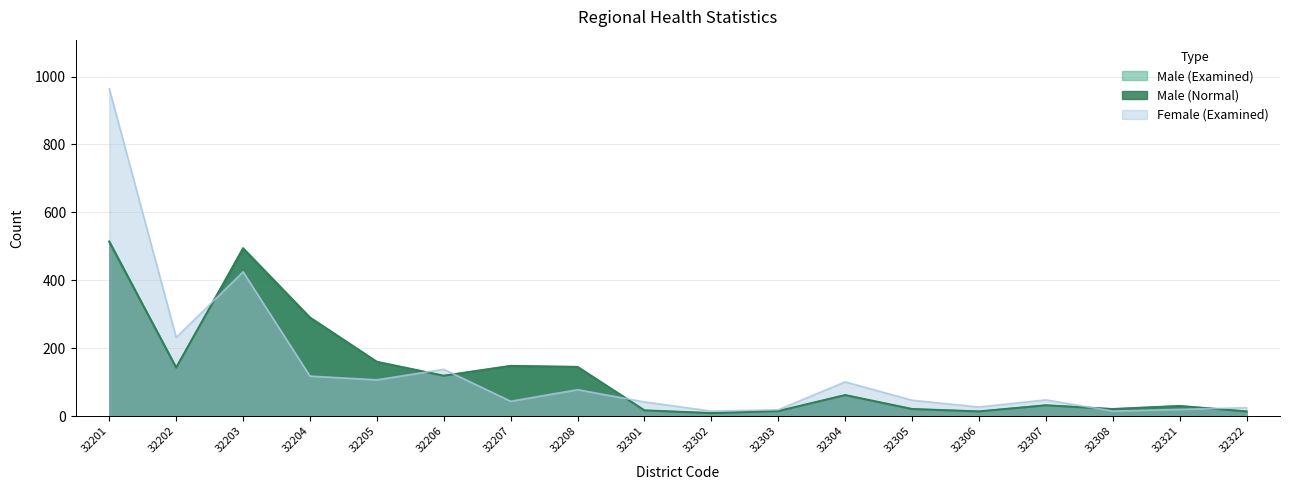

What is the value of the Male (Examined) point at the 16th from the left?

21